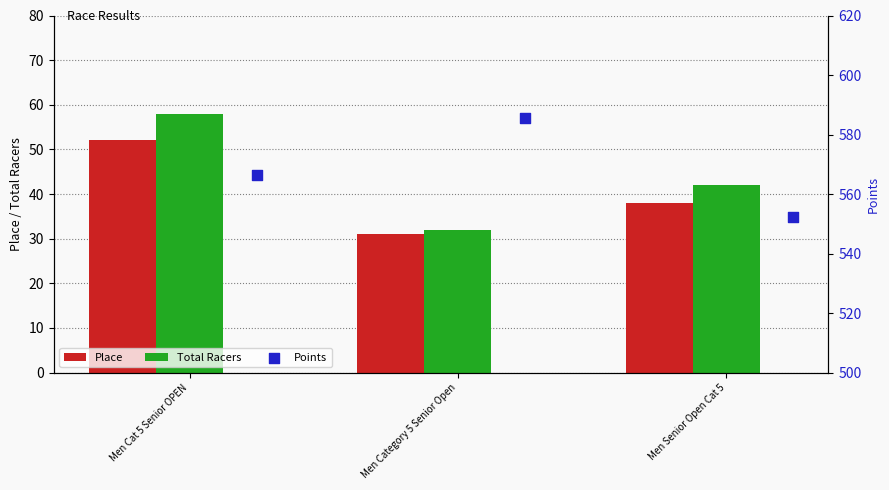

Which series reaches the minimum Y coordinate?

Place